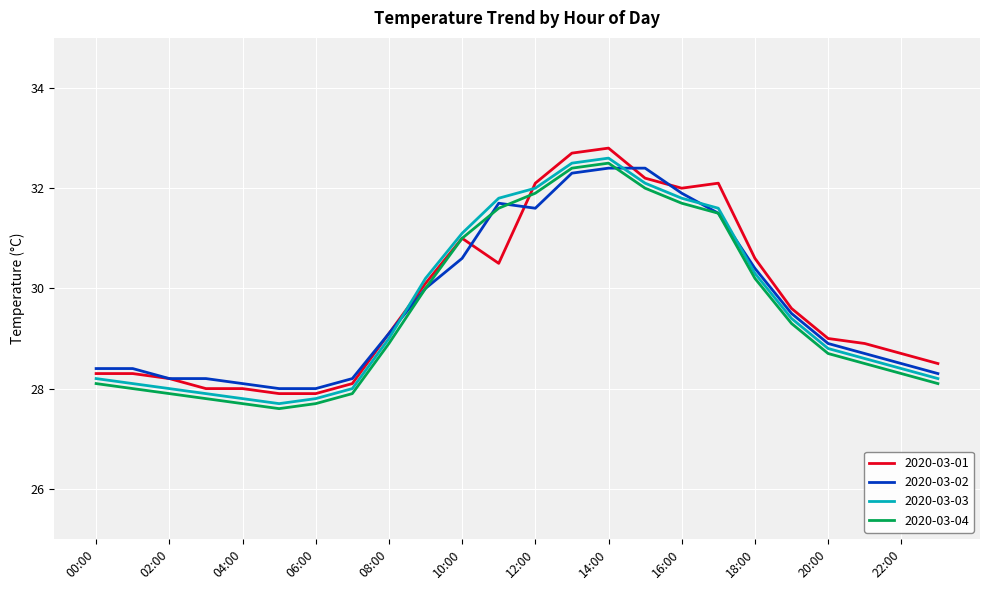

What is the maximum value for 2020-03-02?

32.4